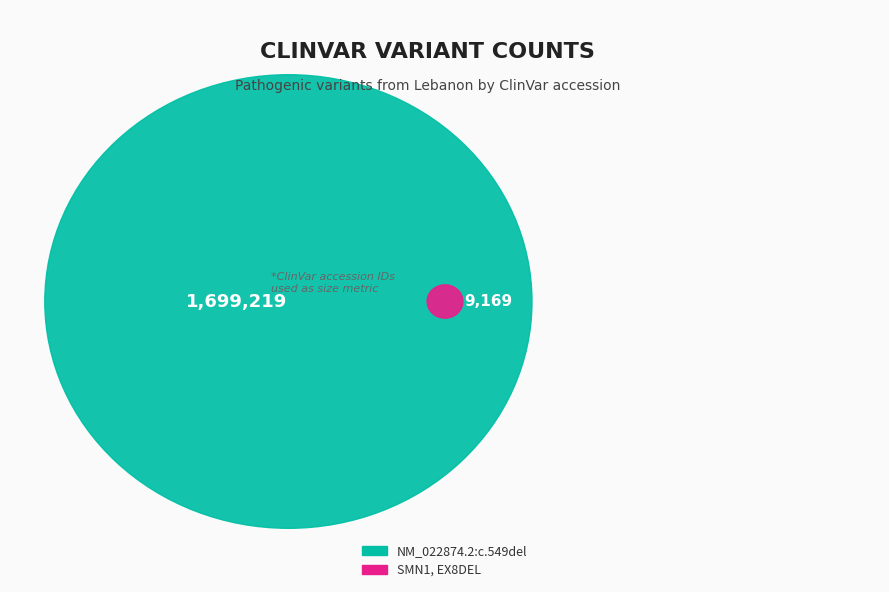

Rank the categories by value from lowest to highest.

SMN1, EX8DEL, NM_022874.2:c.549del